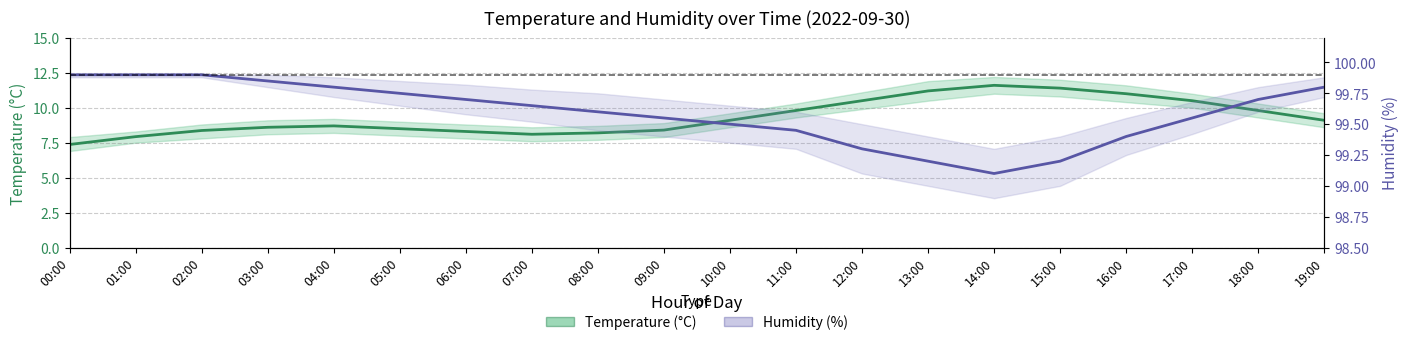

Is this an area chart (filled region under the line)?

No